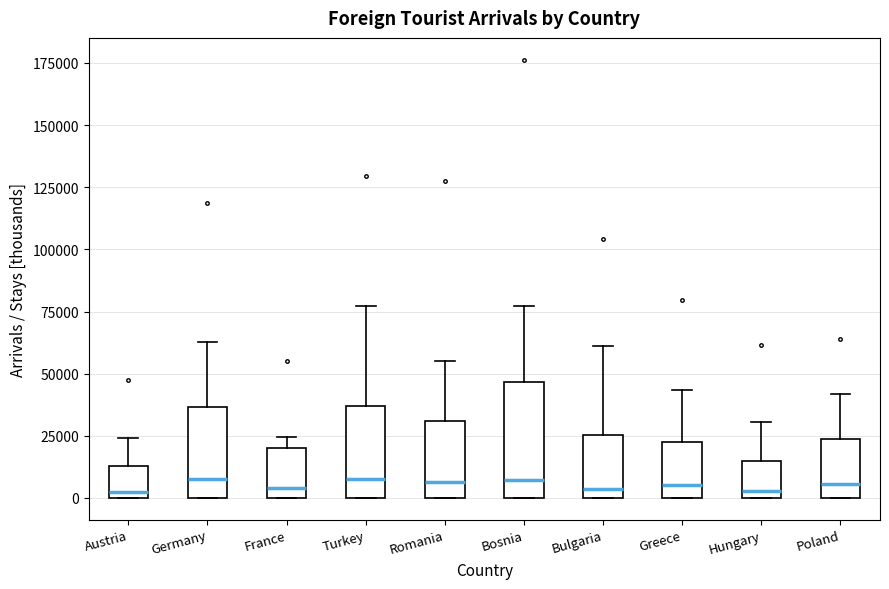

Where does the upper whisker of the box for Bosnia end on the y-axis? The values are not printed on the chart, so give them approximately, as read against the axis.

75000